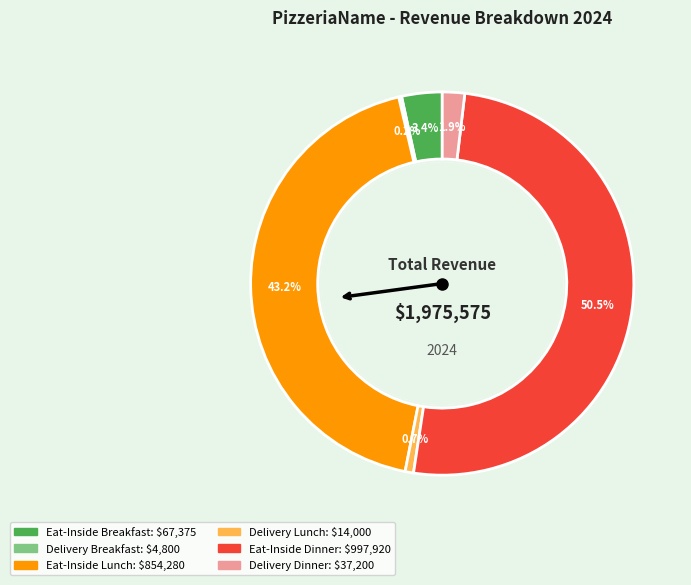

Which has a higher value, Eat-Inside Lunch or Delivery Dinner?

Eat-Inside Lunch